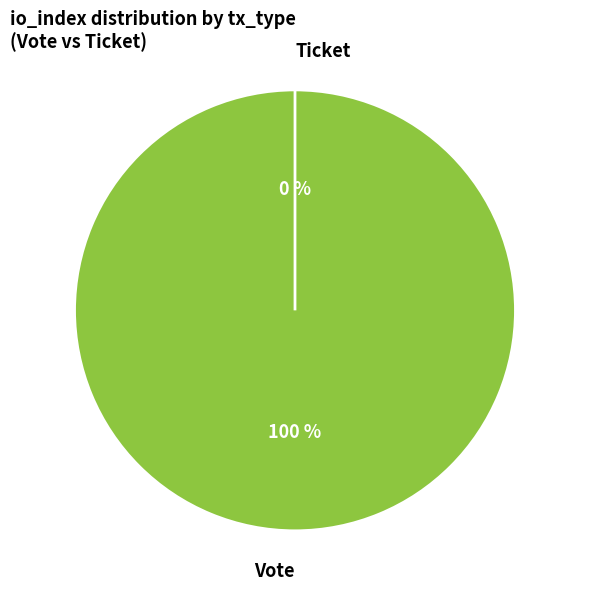

Combined, do Vote and Ticket account for over 50%?

Yes